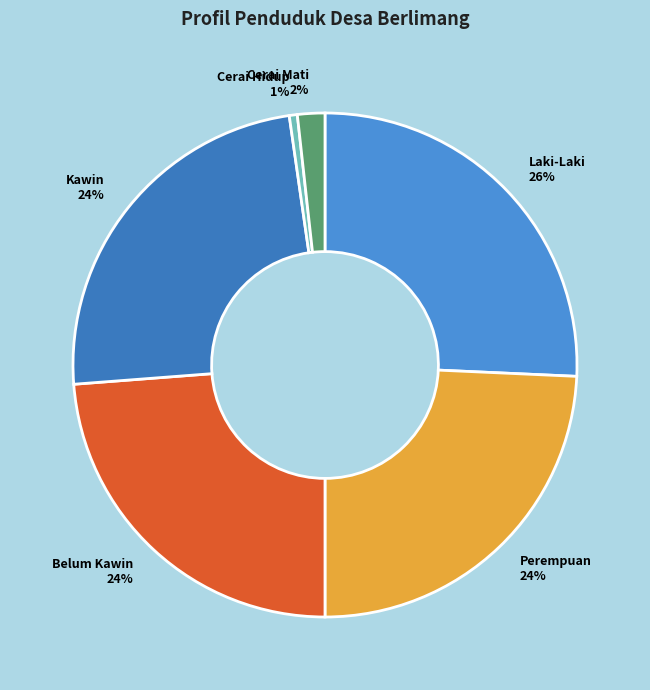

Is the sum of Cerai Hidup and Belum Kawin greater than half?

No